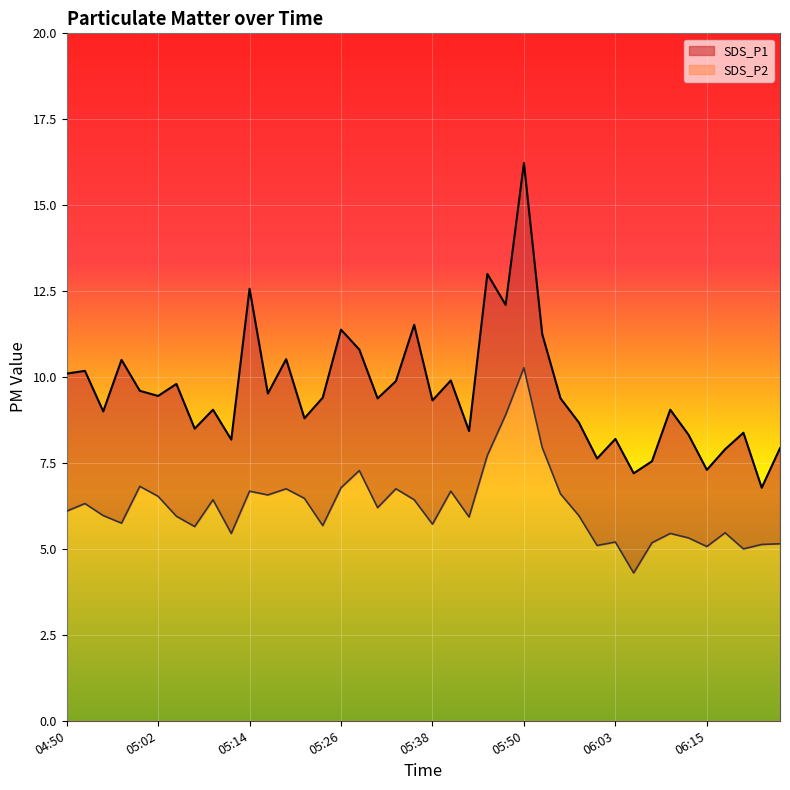

What is the total value across all series at 05:43?

14.4